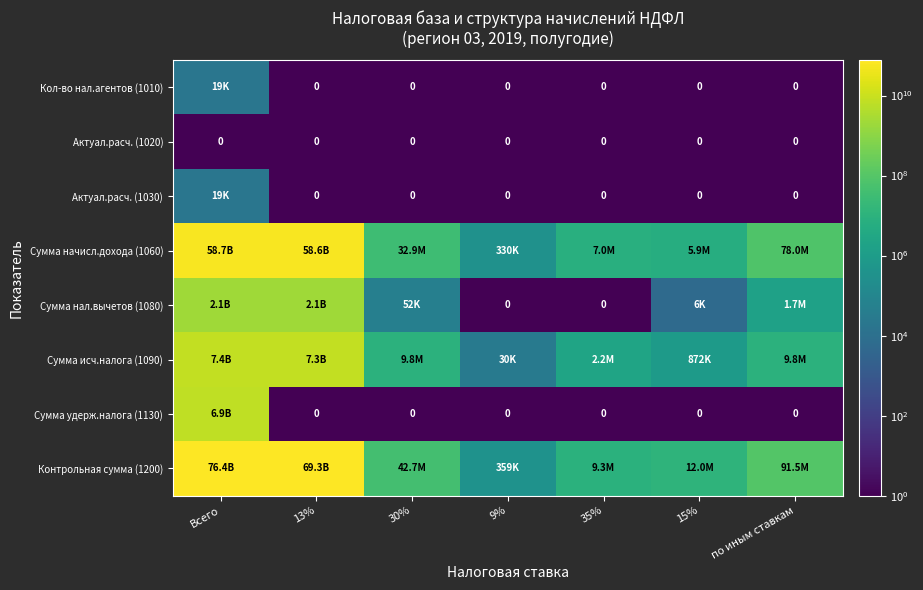

The value of Актуал.расч. (1020) at 9% is 0. True or false?

True